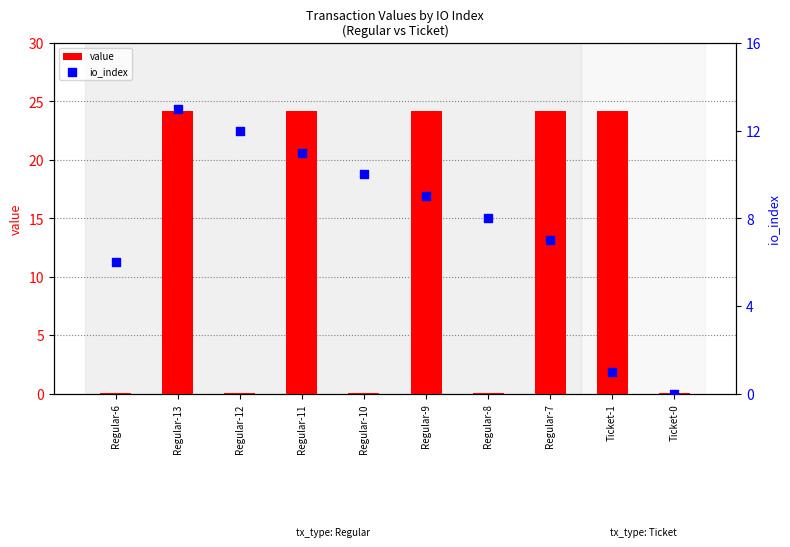

Which series has the widest spread of Y values?

value